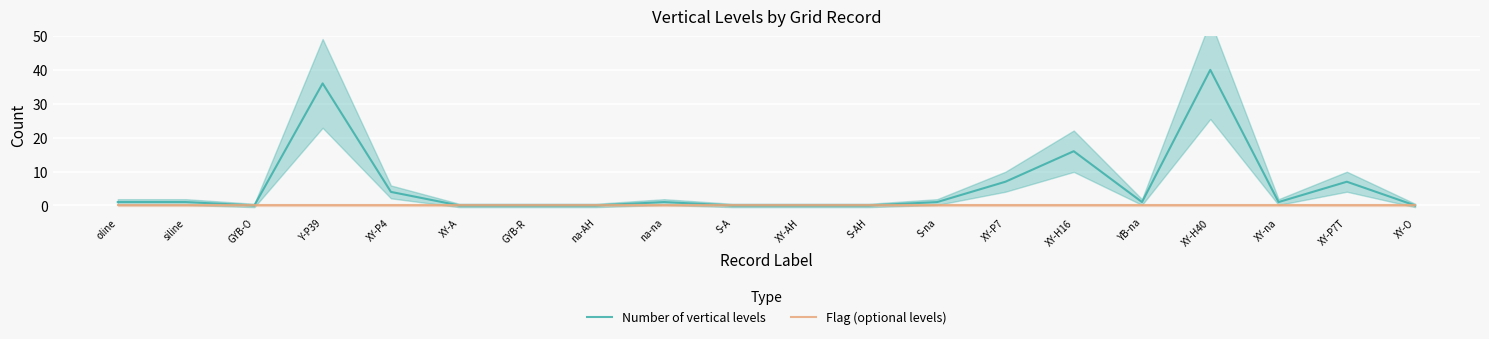

Is the value of Flag (optional levels) at XY-O greater than the value of Number of vertical levels at XY-H40?

No